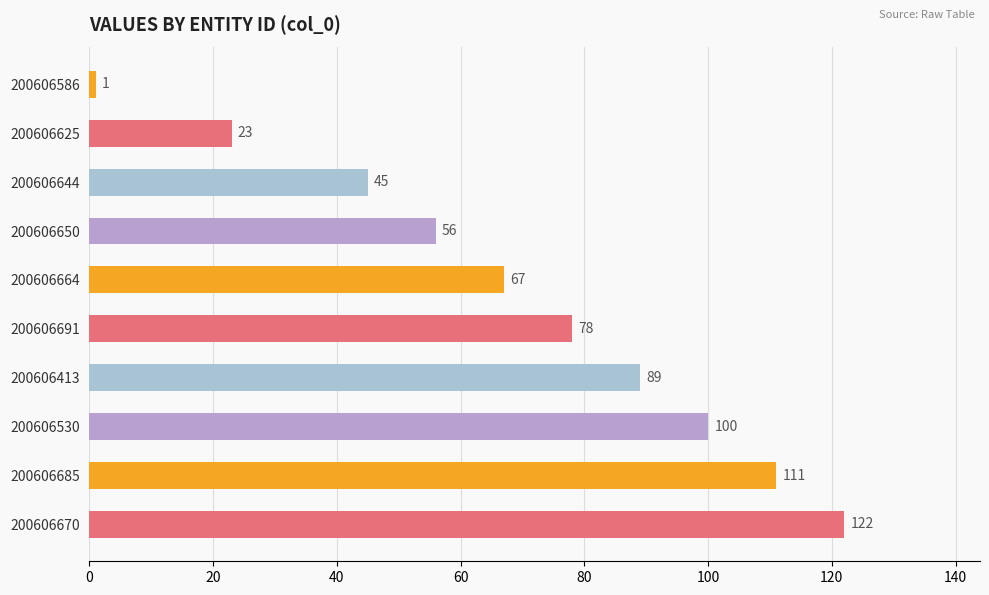

What is the smallest value displayed?

1